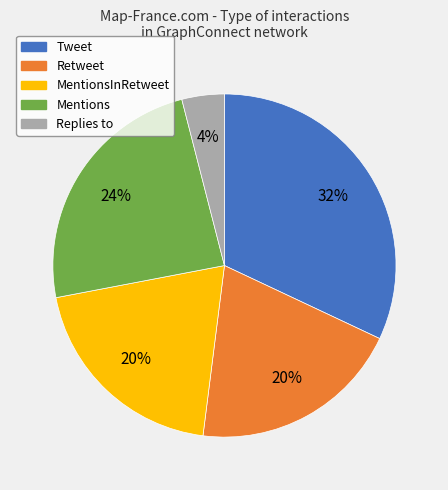

To the nearest percent, what is the average slice percentage?

20%